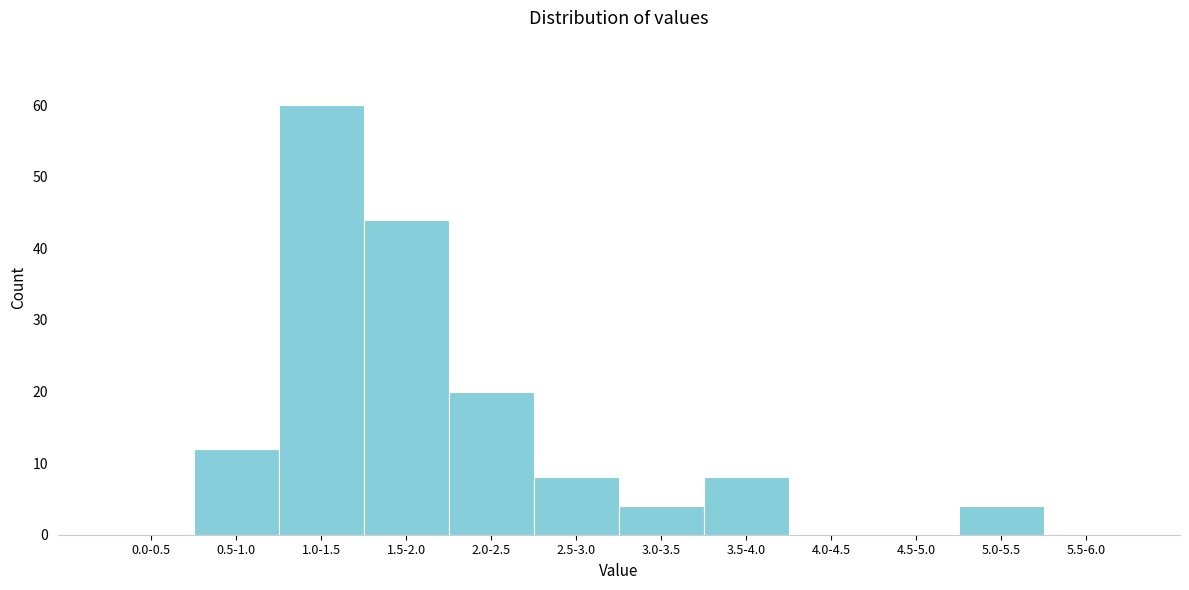

Reading right to left, transcribe all the data shown in this chart.

5.5-6.0=0	5.0-5.5=4	4.5-5.0=0	4.0-4.5=0	3.5-4.0=8	3.0-3.5=4	2.5-3.0=8	2.0-2.5=20	1.5-2.0=44	1.0-1.5=60	0.5-1.0=12	0.0-0.5=0